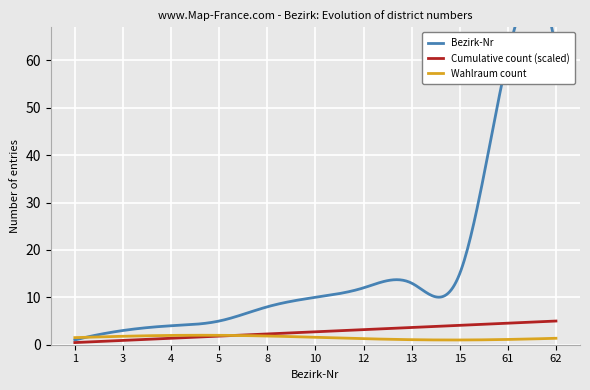

True or false: Wahlraum count and ags (scaled) intersect in this chart.

False